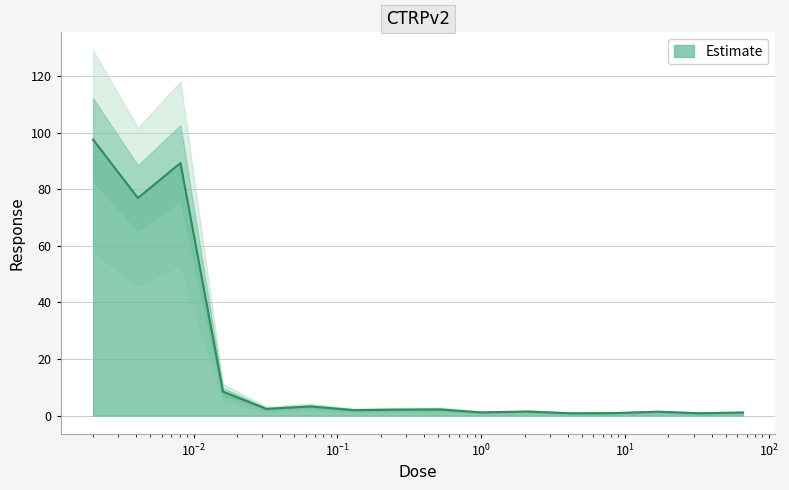

What is the maximum value shown in the chart?

97.6